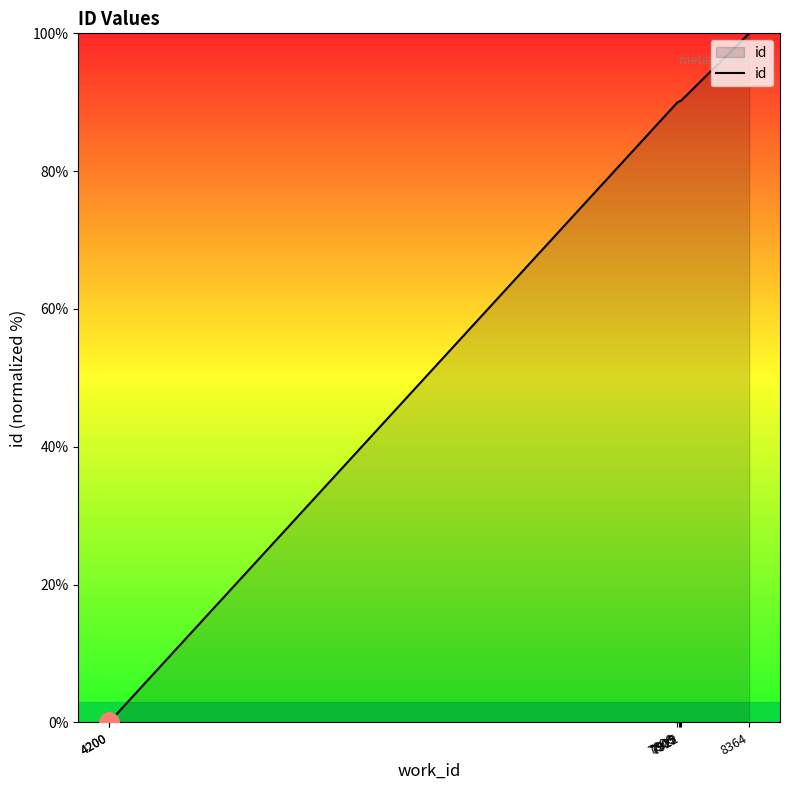

What is the average value?

65.8